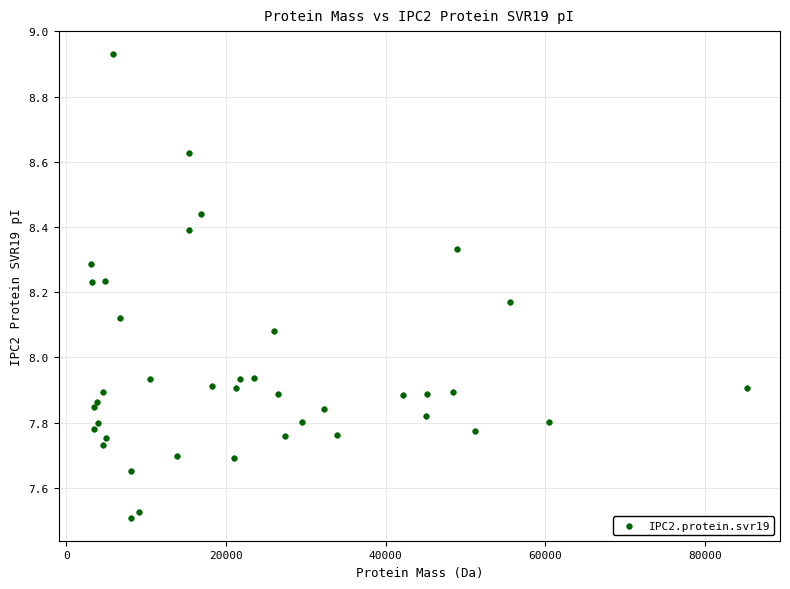

What is the range of Y values (max minus min)?

1.4